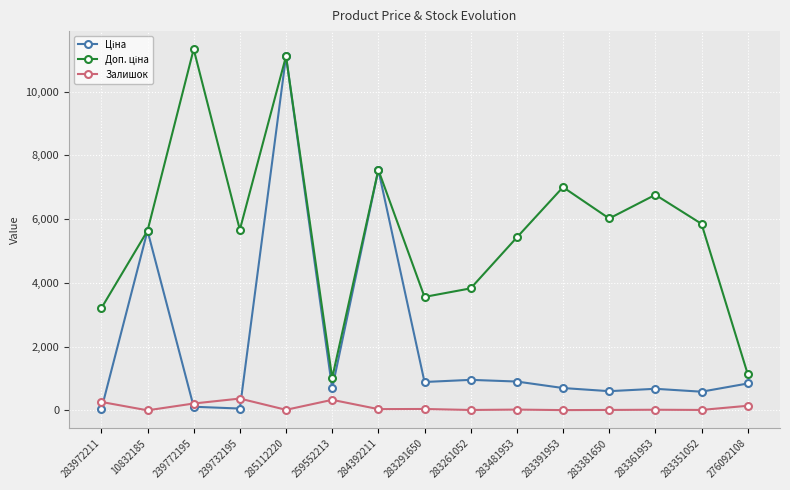

At which category is the sum across all series the highest?

285112220